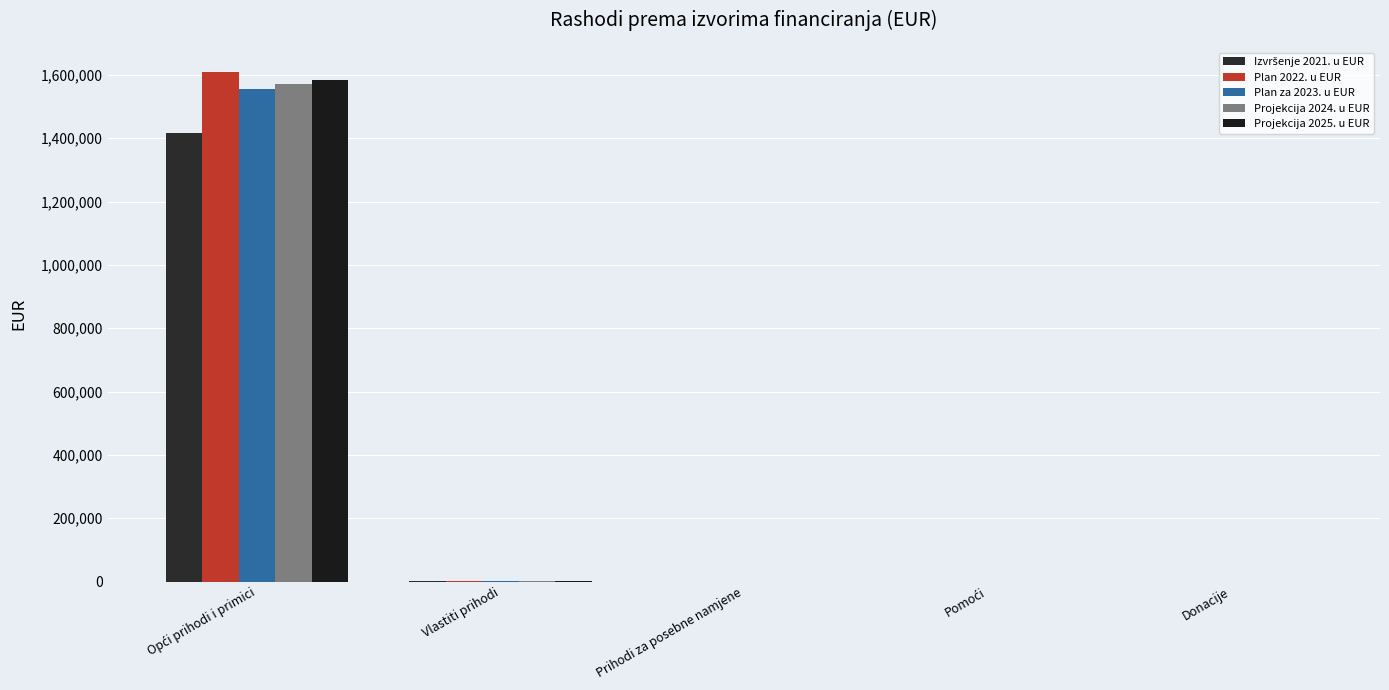

The Plan za 2023. u EUR series shows 0.0 at Pomoći. True or false?

True